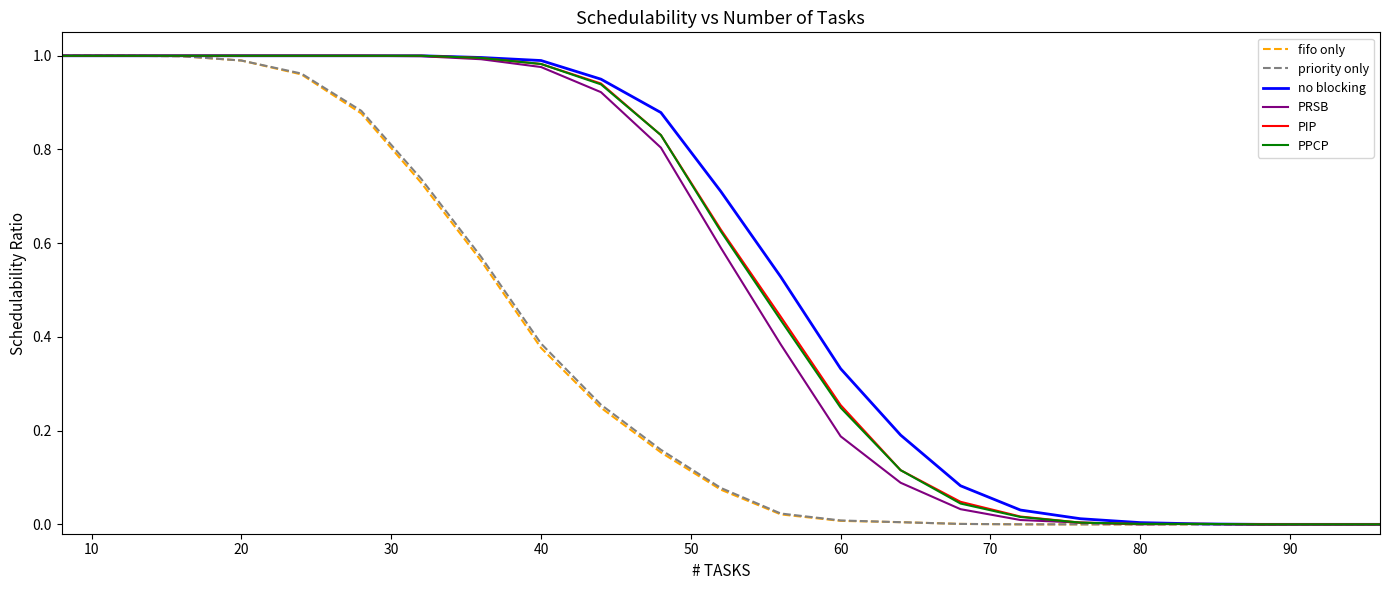

Is this an area chart (filled region under the line)?

No